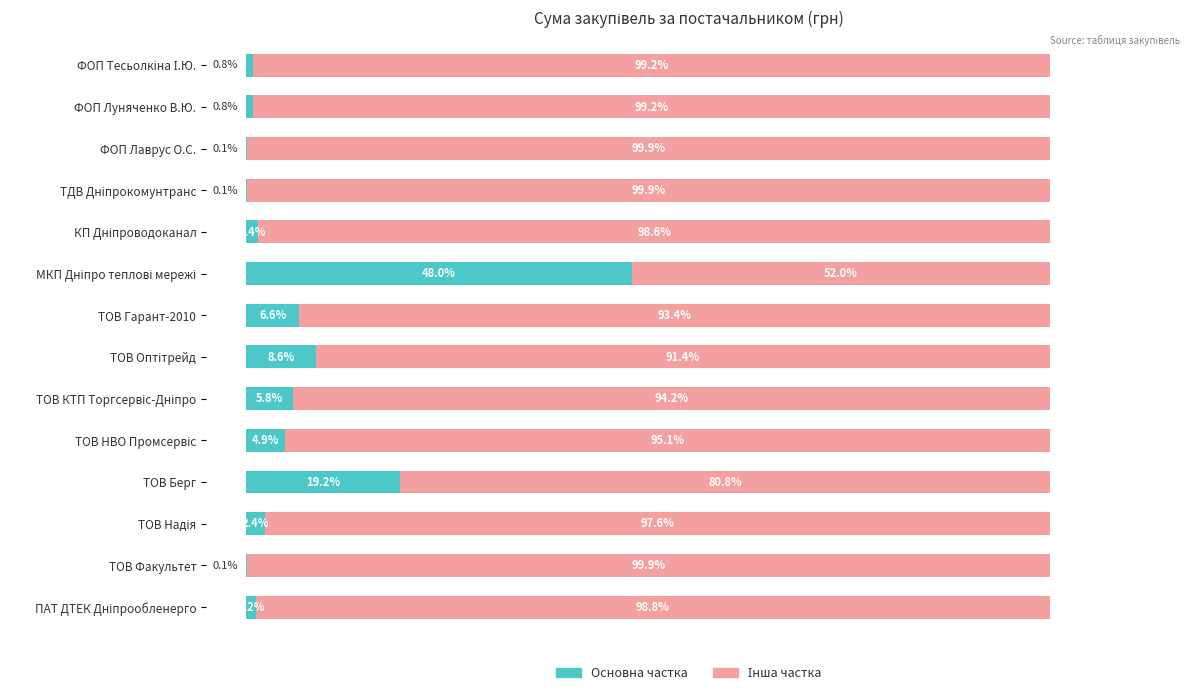

At which label is Основна частка closest to 24?

ТОВ Берг